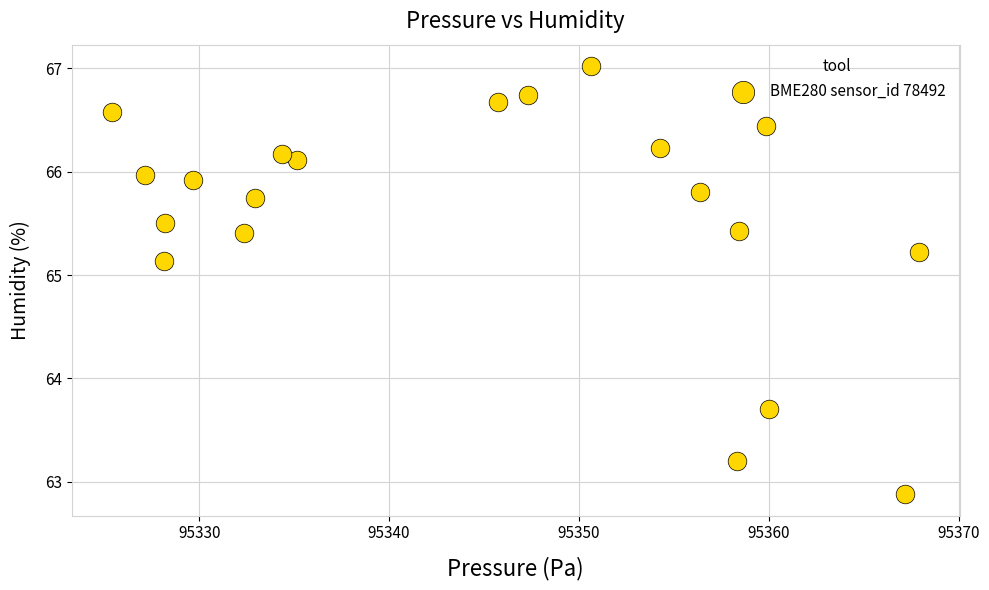

What Y value in the scatter plot is closest to 64?

63.7